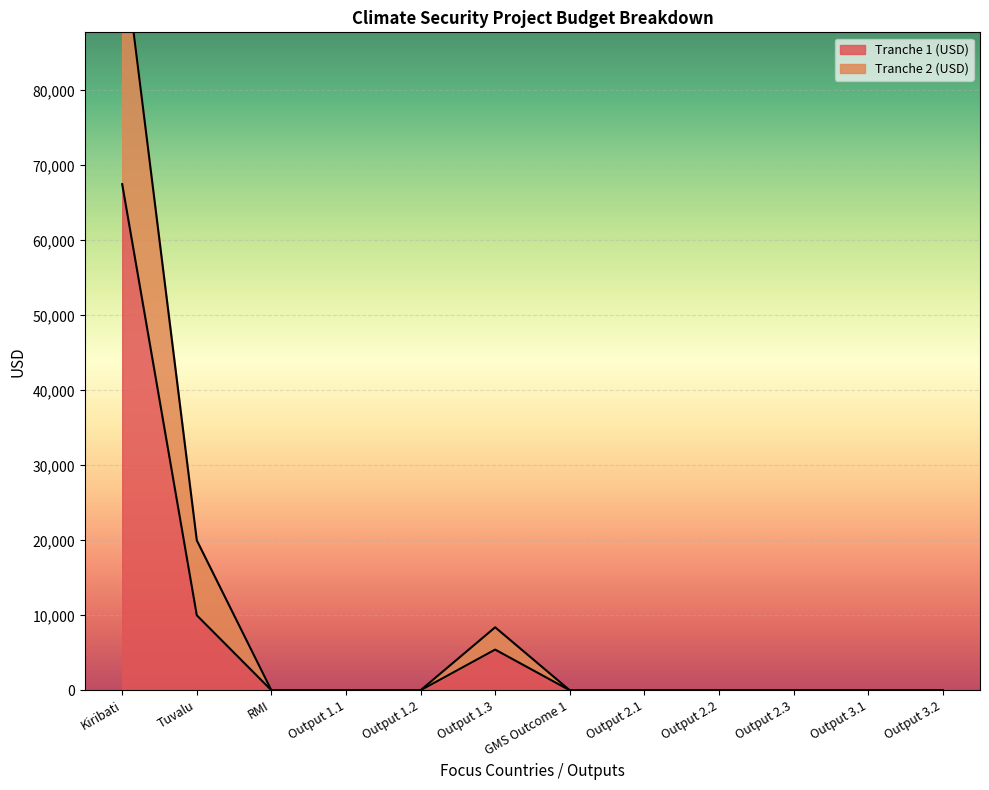

What position from the right is Output 2.1?

5